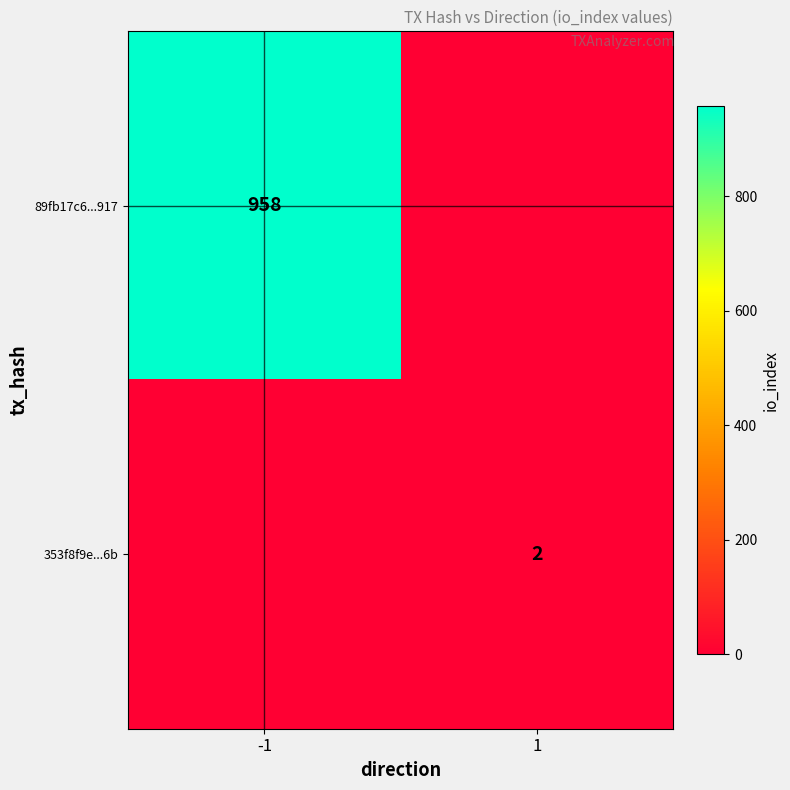

The 353f8f9e...6b series shows 2 at 1. True or false?

True